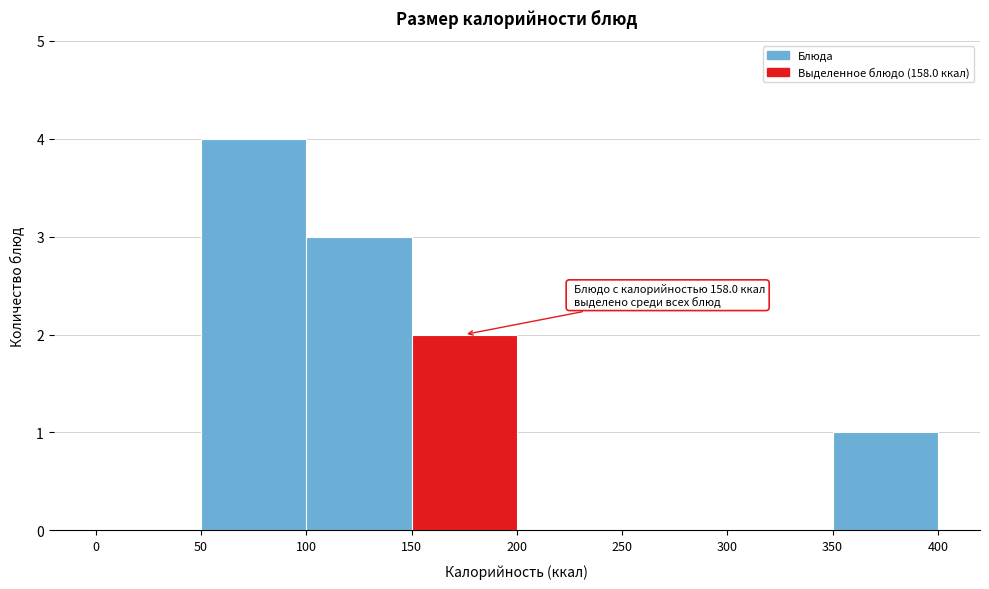

Over which range of the x-axis is the bar tallest?

50 to 100